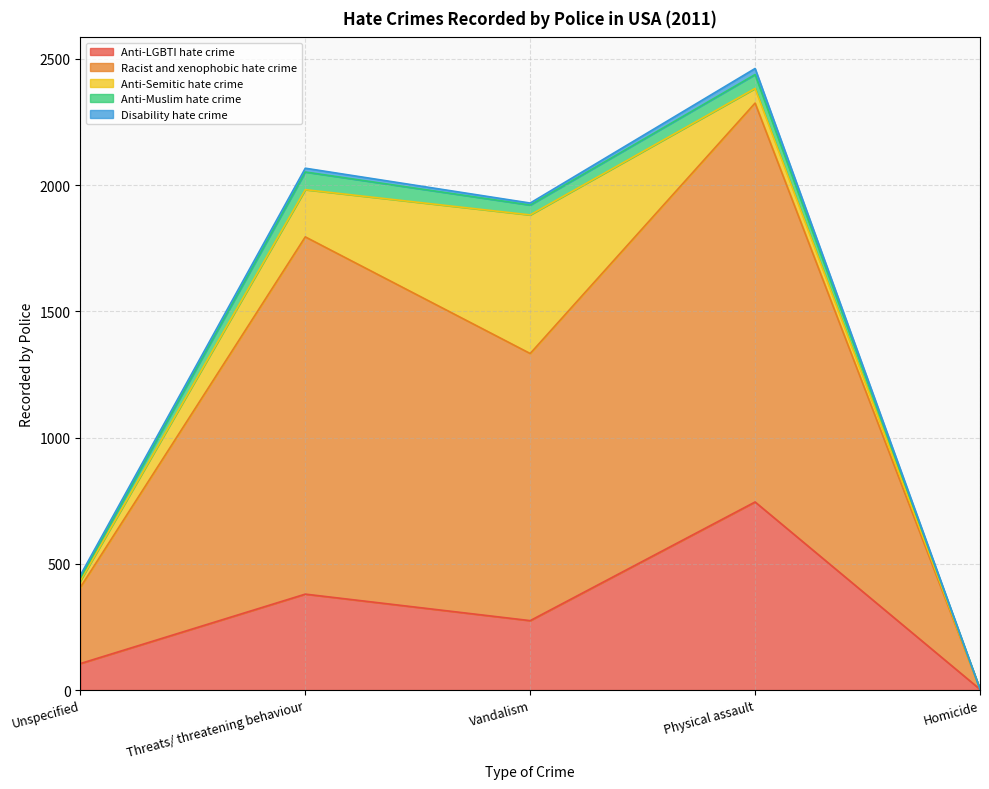

Between which two adjacent categories do Anti-Semitic hate crime and Anti-LGBTI hate crime first intersect?

Threats/ threatening behaviour and Vandalism